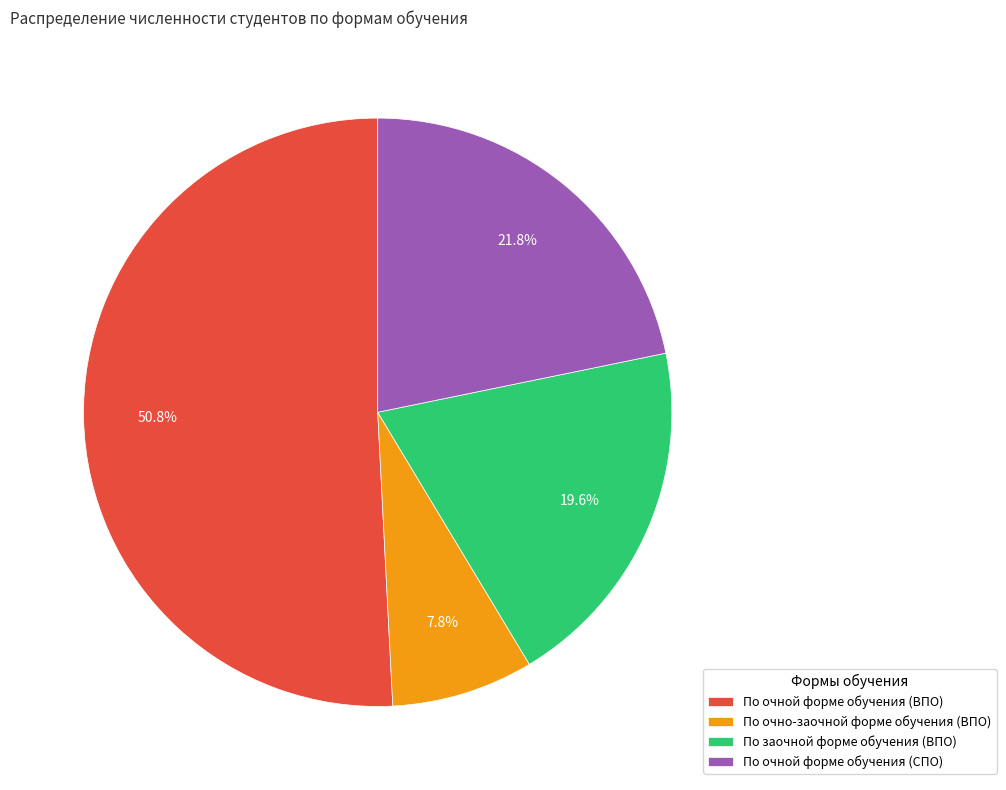

To the nearest percent, what is the difference between the largest and smallest slice percentages?

43%